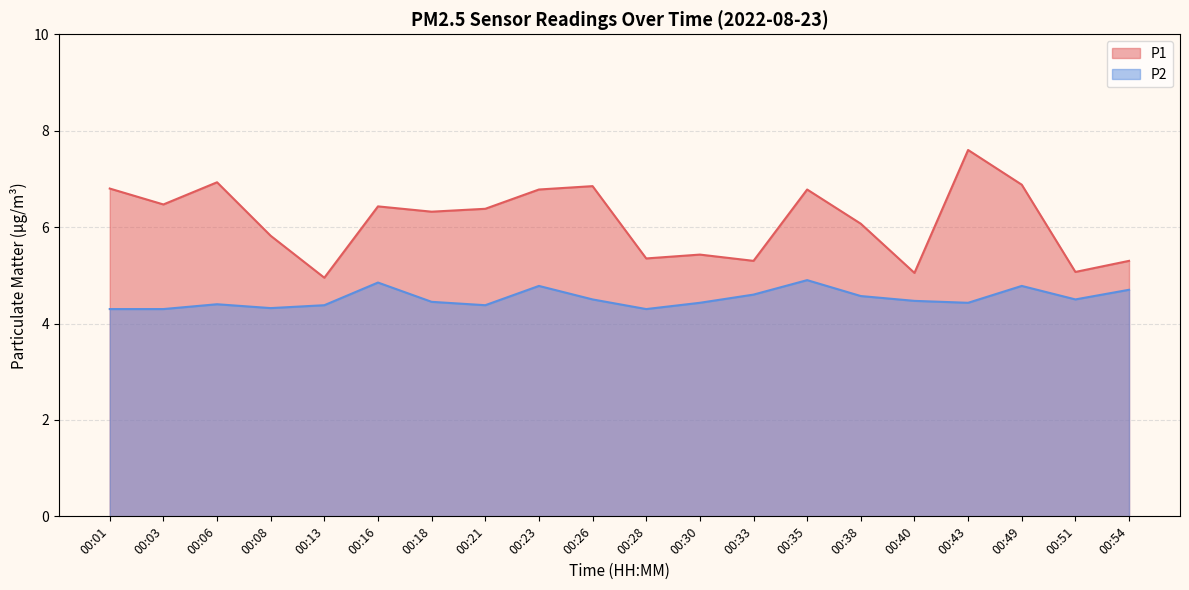

At which category does P2 reach its first local peak?

00:06